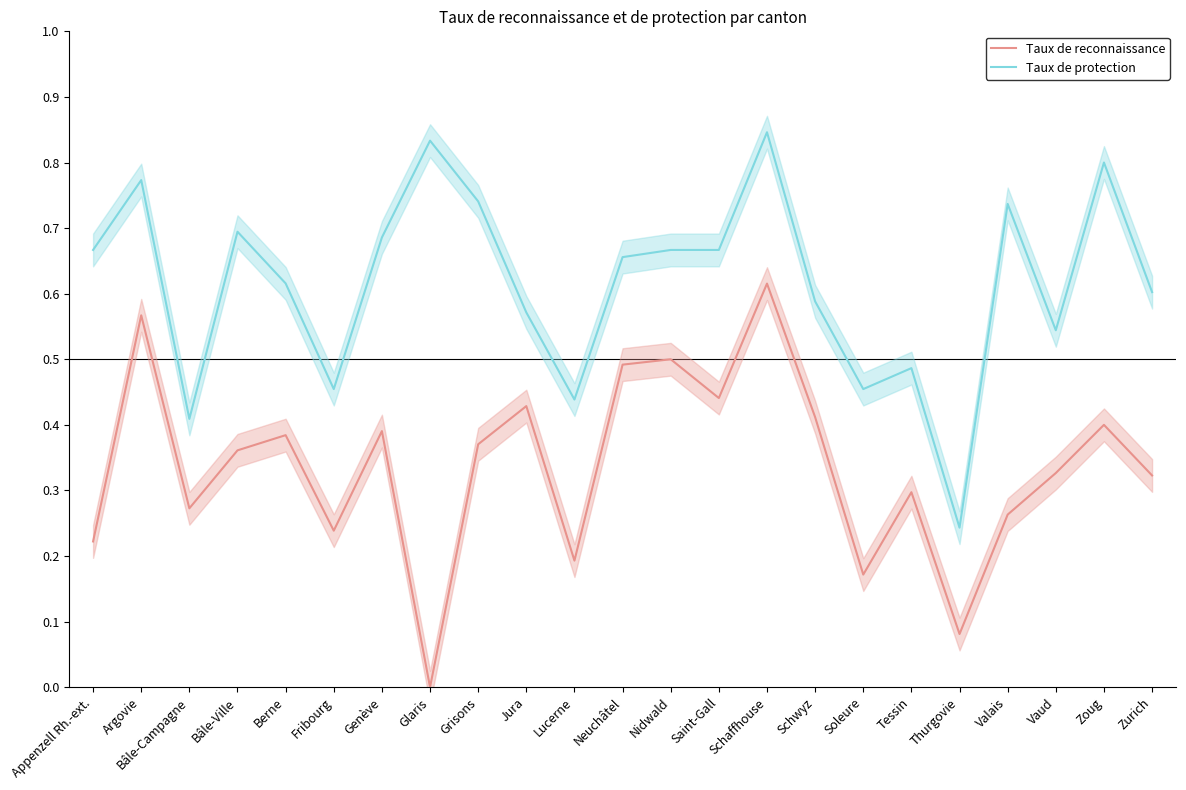

Does the chart have visible grid lines?

No